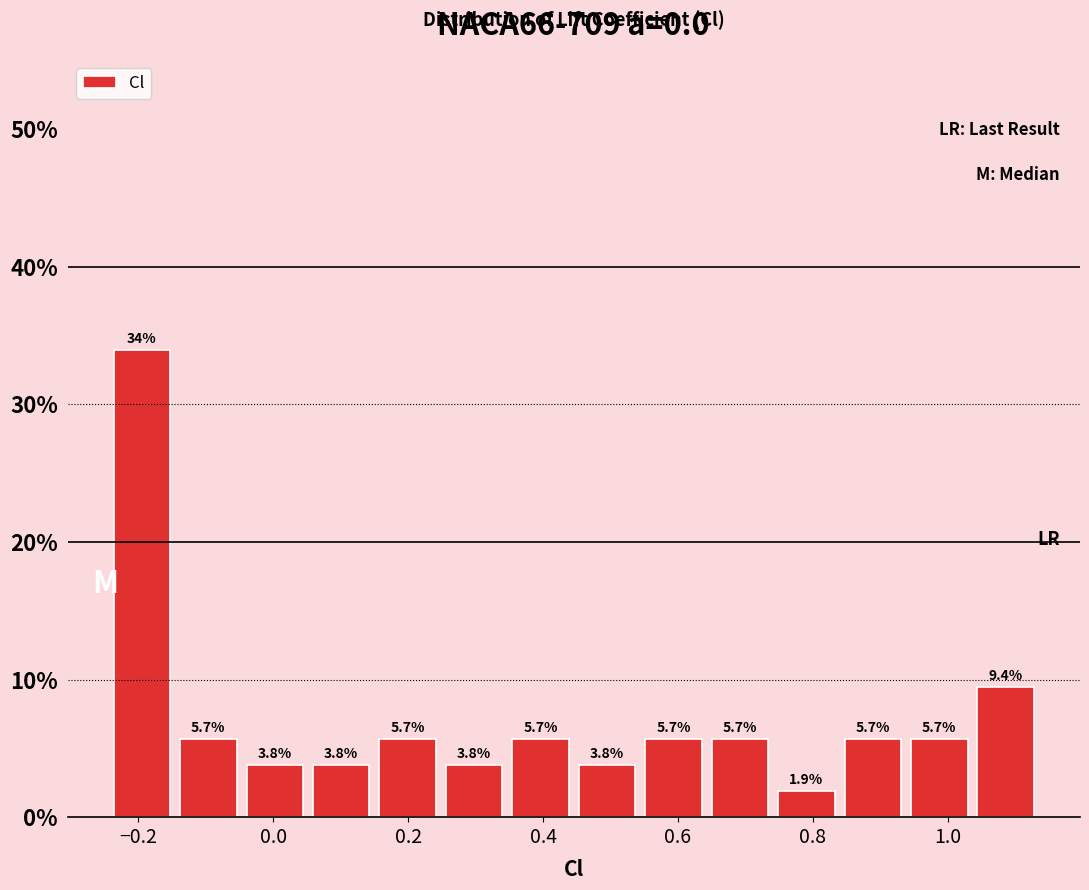

Reading left to right, list every bar in this chart as the range it spans on the x-axis followed by its height. The bar edges are not printed on the chart, so give them approximately, as read against the axis.

-0.24 to -0.14: 34.0
-0.14 to -0.04: 5.7
-0.04 to 0.06: 3.8
0.06 to 0.16: 3.8
0.16 to 0.24: 5.7
0.24 to 0.34: 3.8
0.34 to 0.44: 5.7
0.44 to 0.54: 3.8
0.54 to 0.64: 5.7
0.64 to 0.74: 5.7
0.74 to 0.84: 1.9
0.84 to 0.94: 5.7
0.94 to 1.04: 5.7
1.04 to 1.14: 9.4